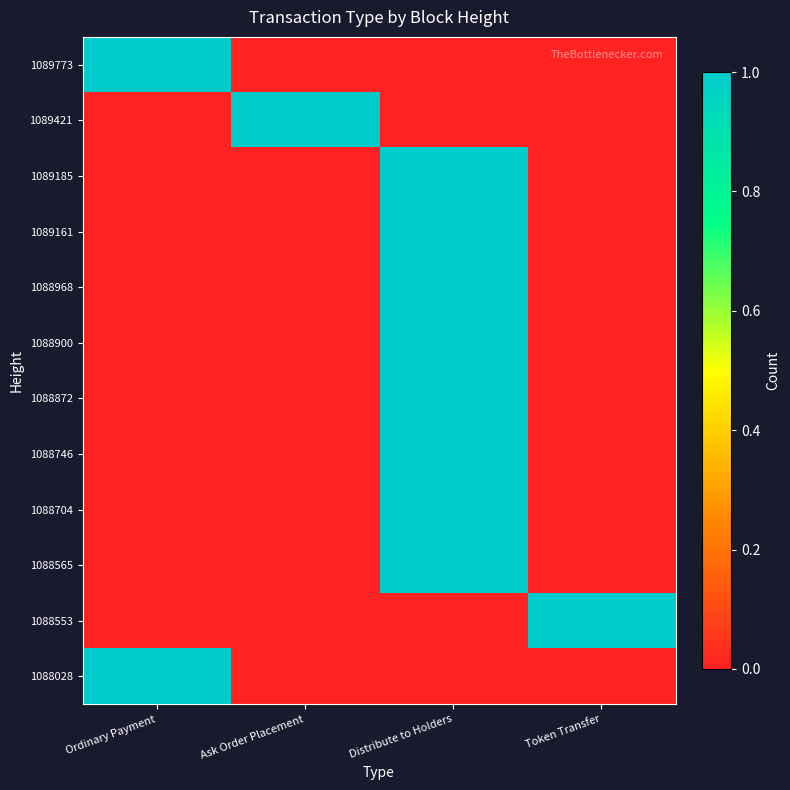

At how many categories does at least one series exceed 0?

4